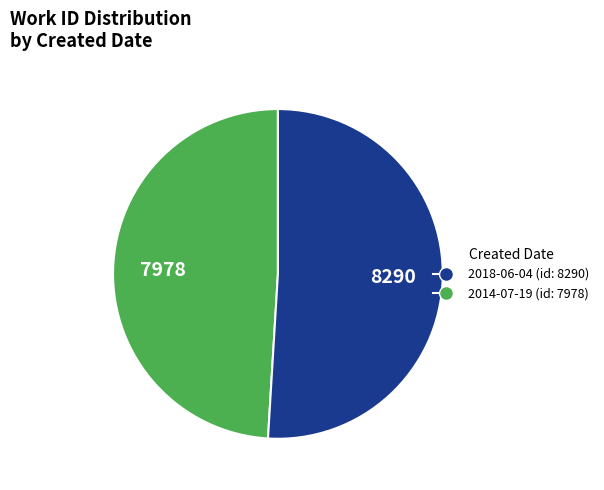

Does any single category account for the majority?

Yes